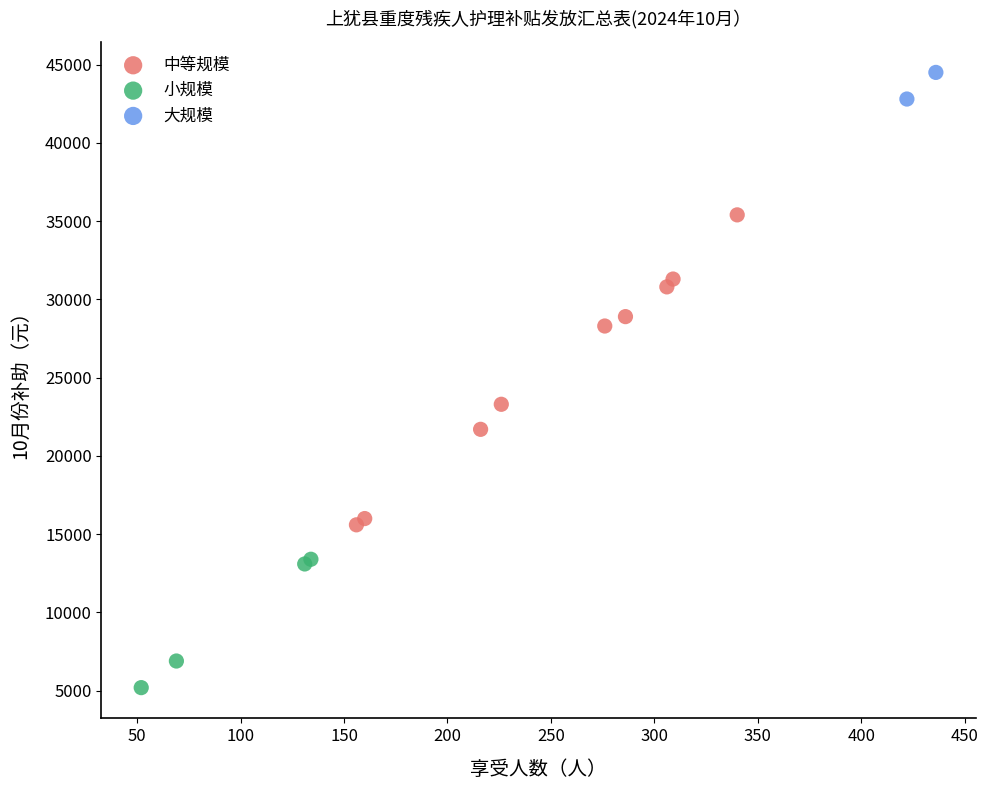

Which series reaches the maximum Y coordinate?

大规模